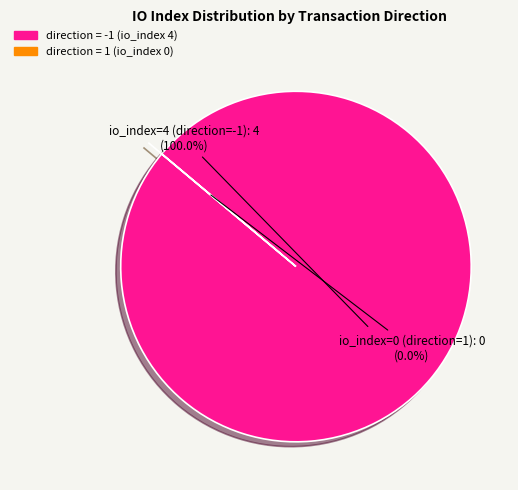

Which slice represents more than half of the pie?

io_index=4 (direction=-1)